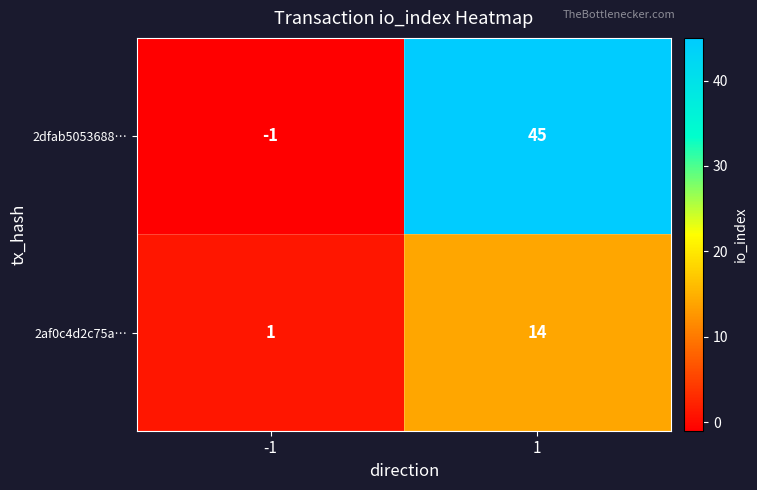

Is it true that 2af0c4d2c75a… equals 0 at -1?

False